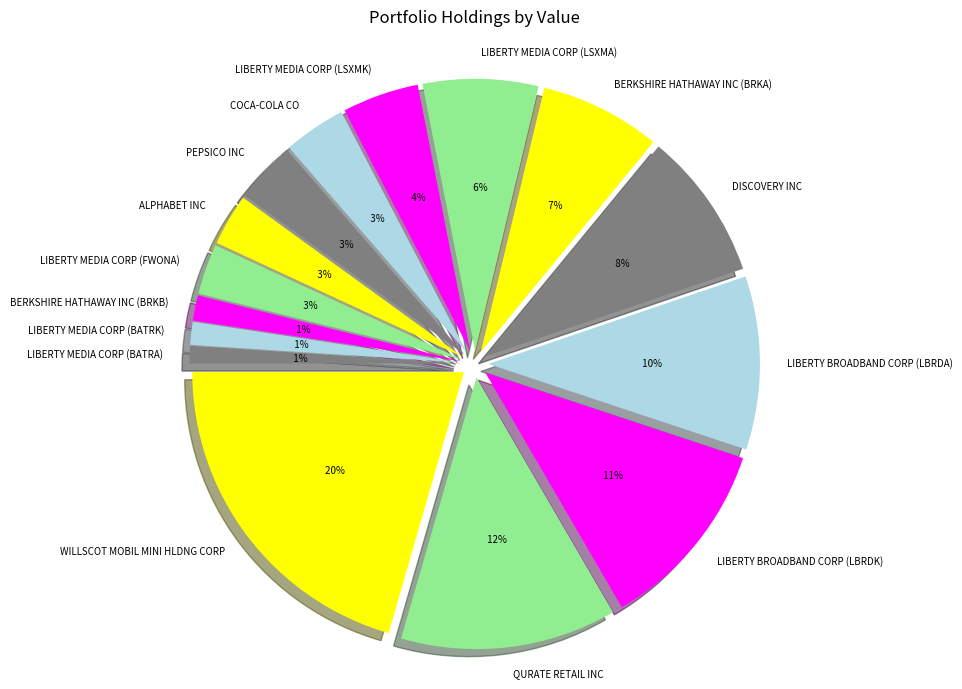

To the nearest percent, what is the average slice percentage?

7%